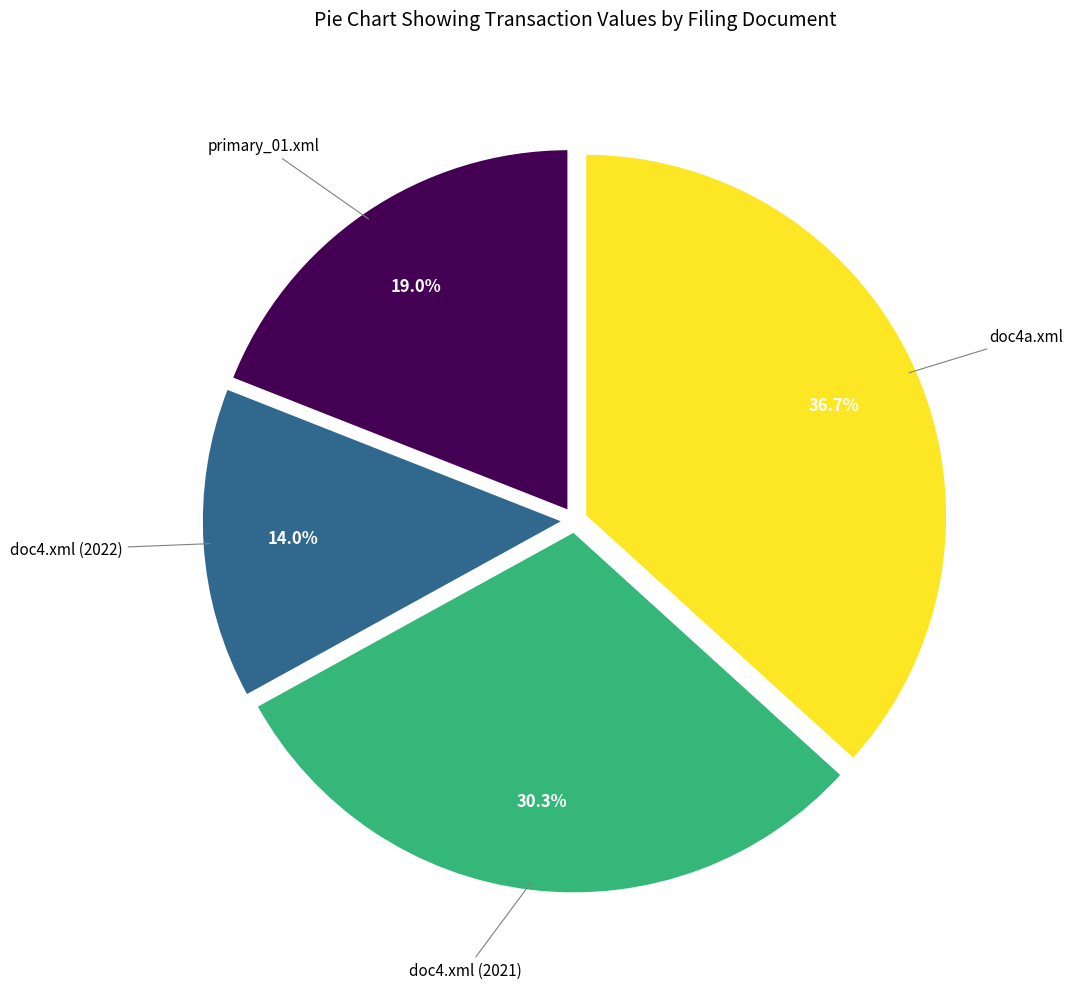

How many slices are in this pie chart?

4